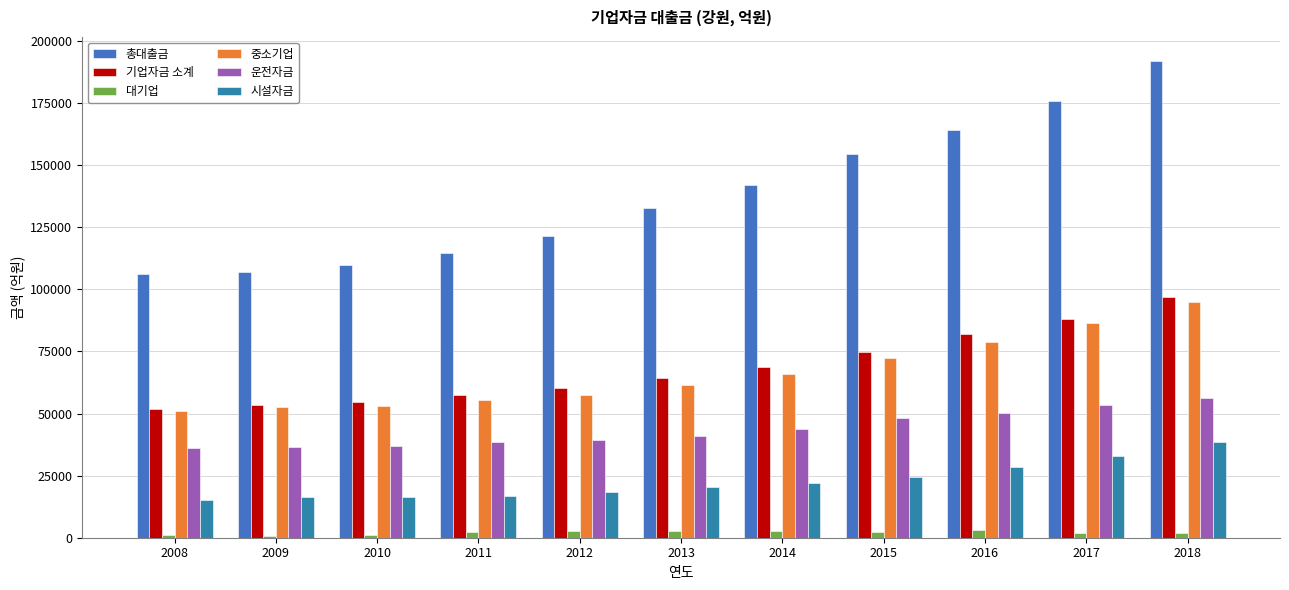

Is it true that 대기업 equals 1923.0 at 2018?

True